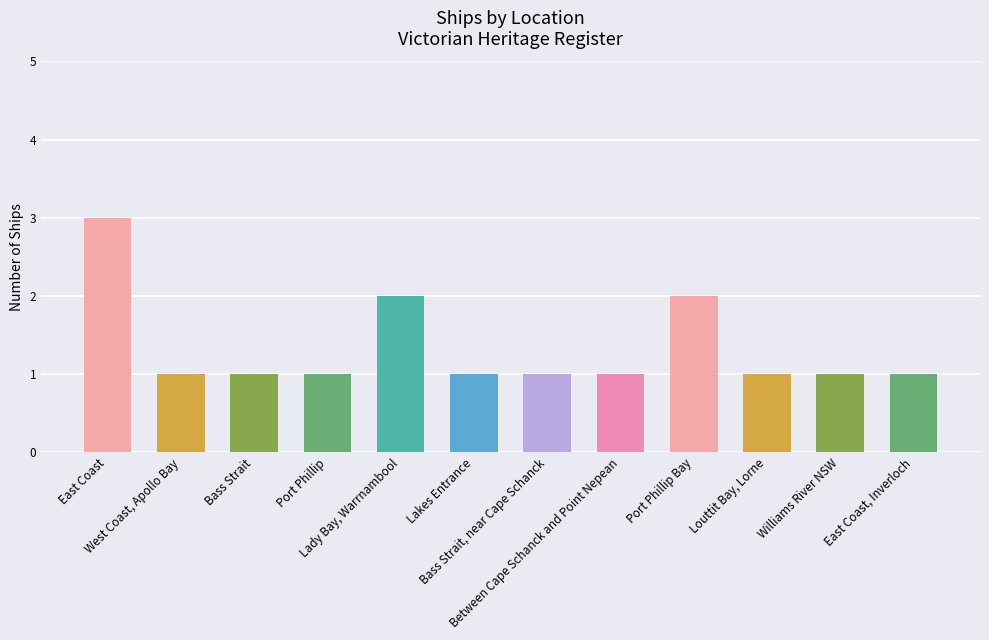

Reading right to left, extract all data points from this chart.

1	1	1	2	1	1	1	2	1	1	1	3